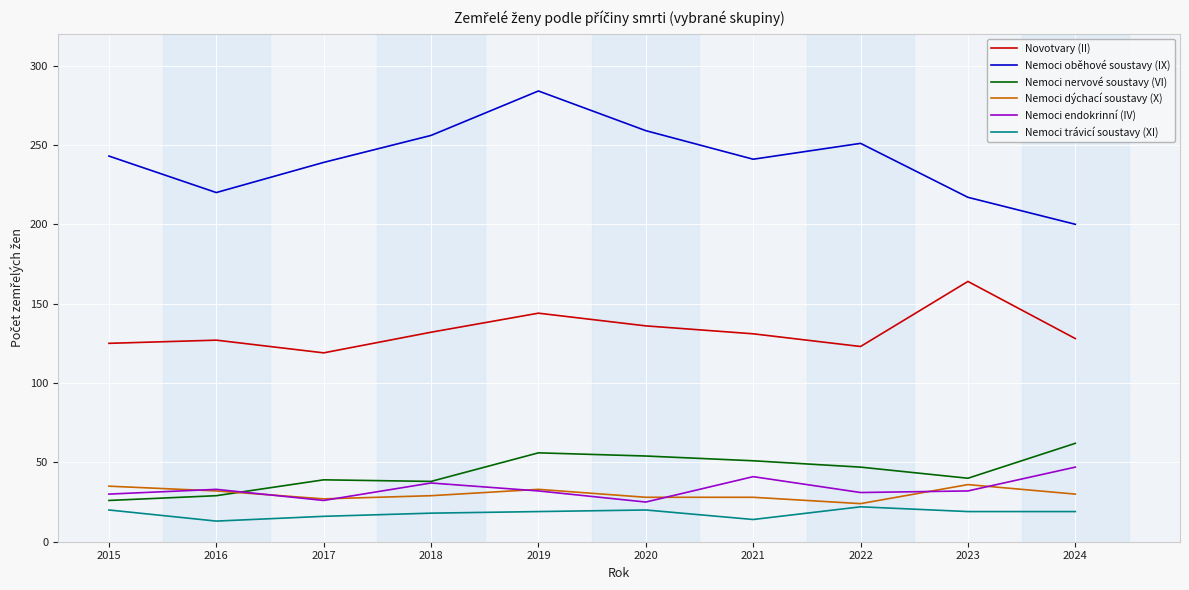

The value of Nemoci endokrinní (IV) at 2017 is 15. True or false?

False